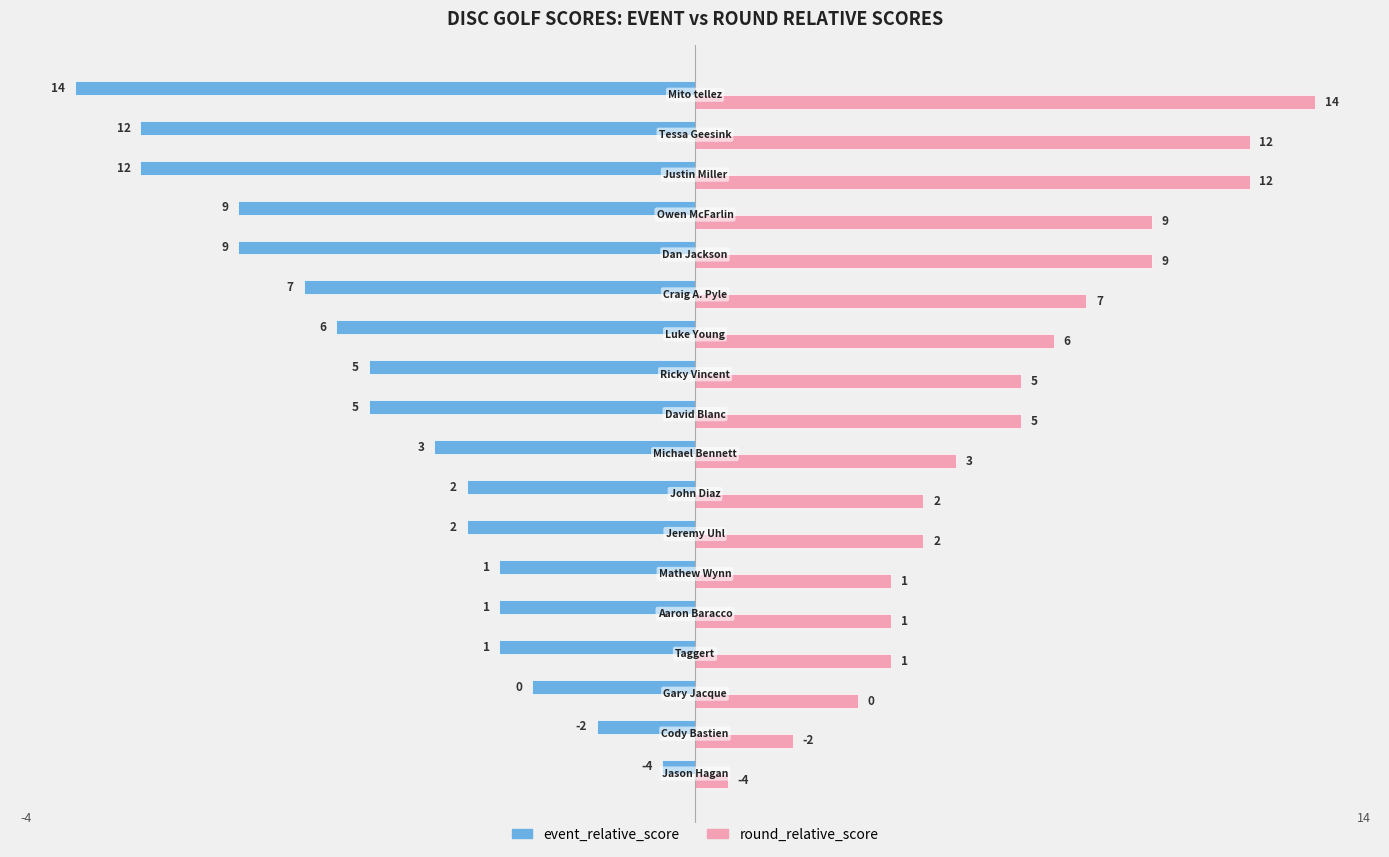

What is the difference between the maximum and minimum values in the round_relative_score series?

18